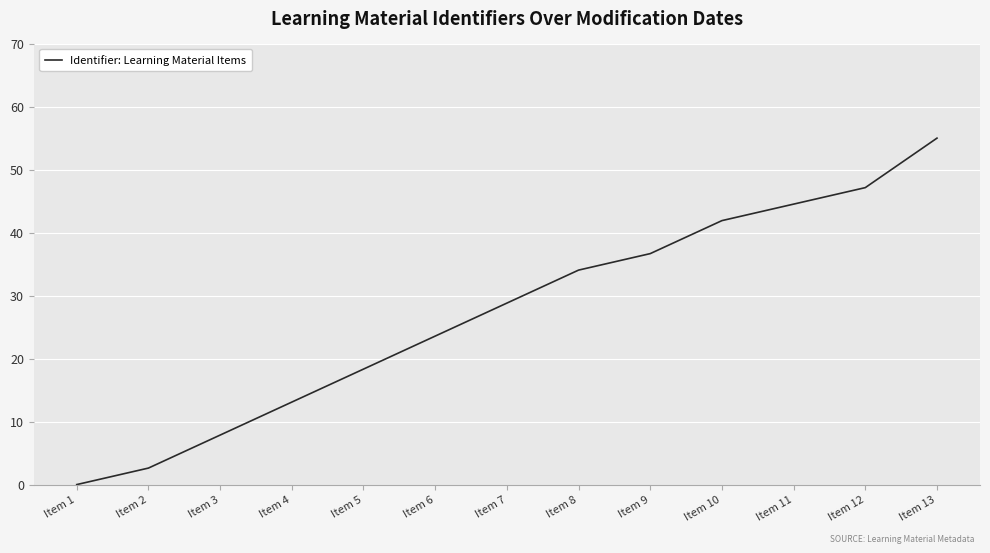

Between Item 7 and Item 8, which is larger?

Item 8